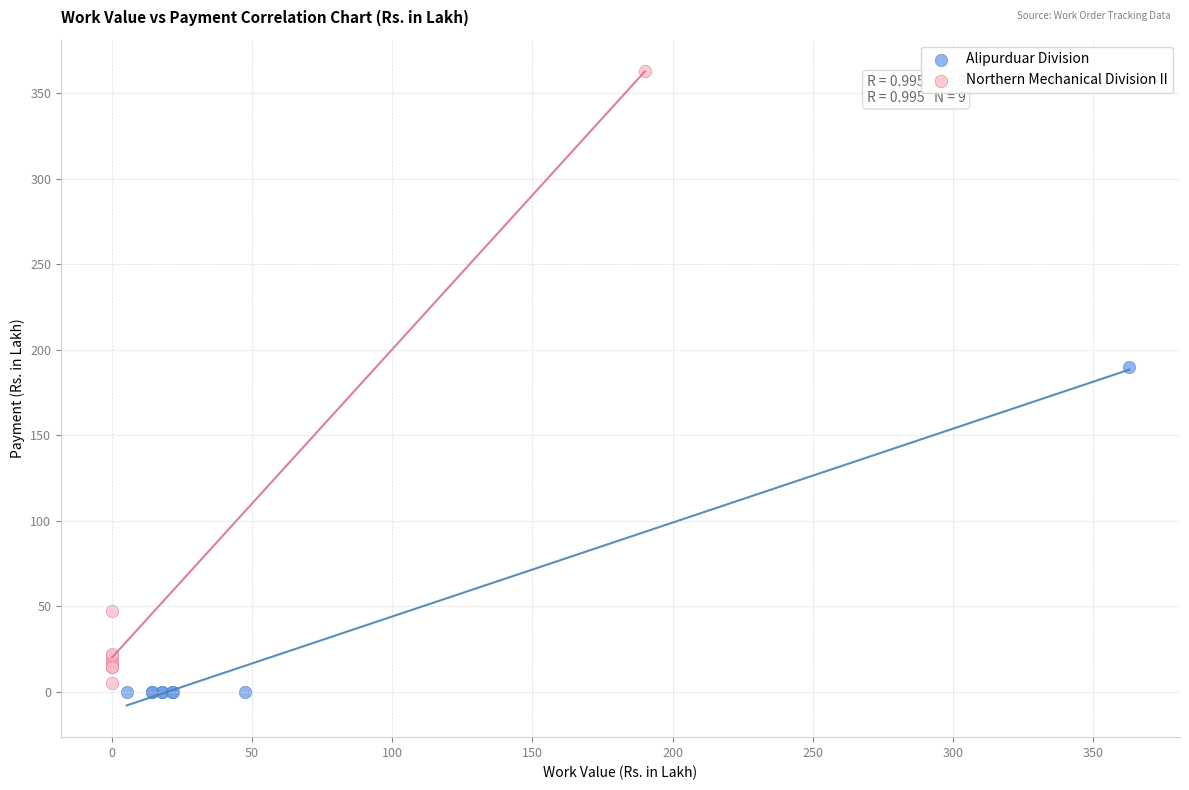

Which series reaches the maximum Y coordinate?

Northern Mechanical Division II